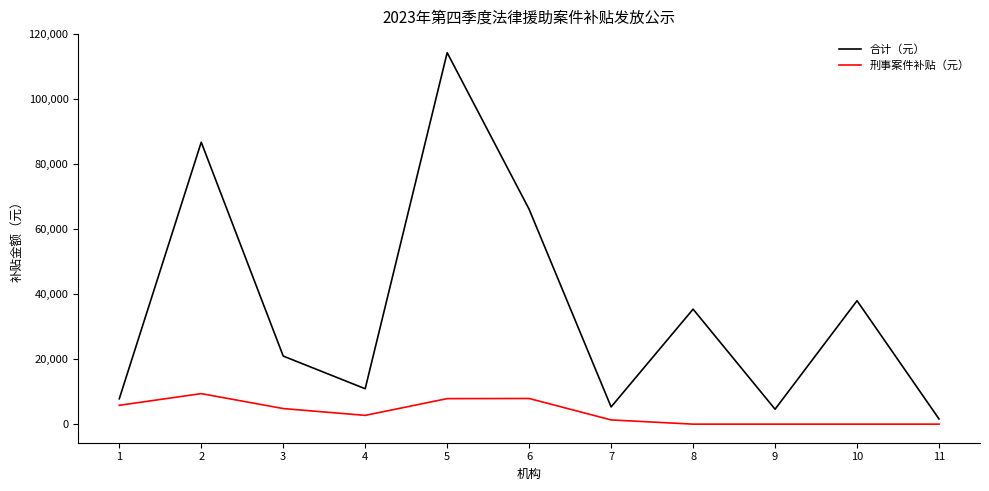

At which label does 刑事案件补贴（元） reach its peak?

2